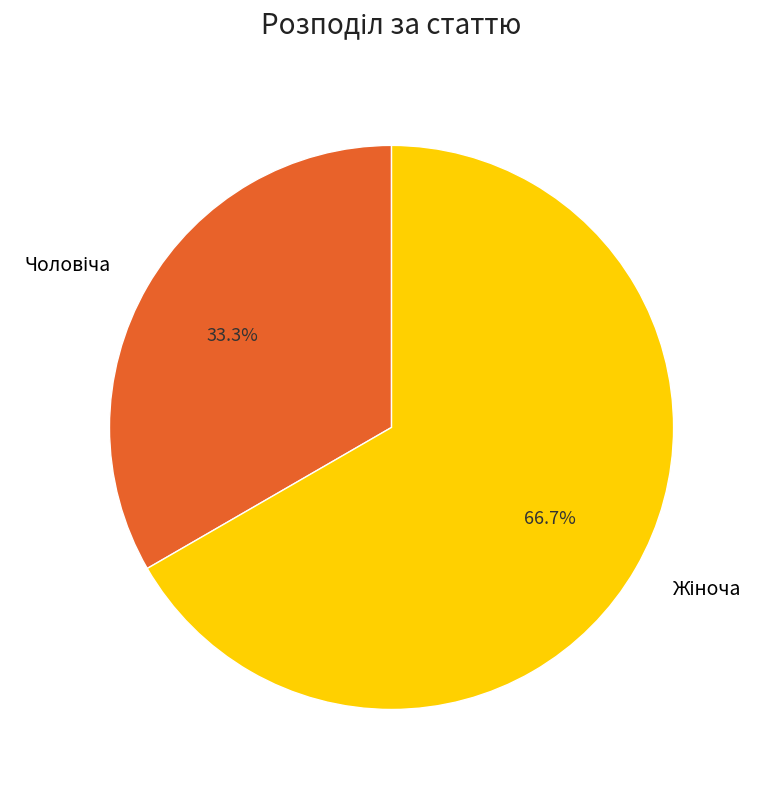

Which slice is the largest?

Жіноча